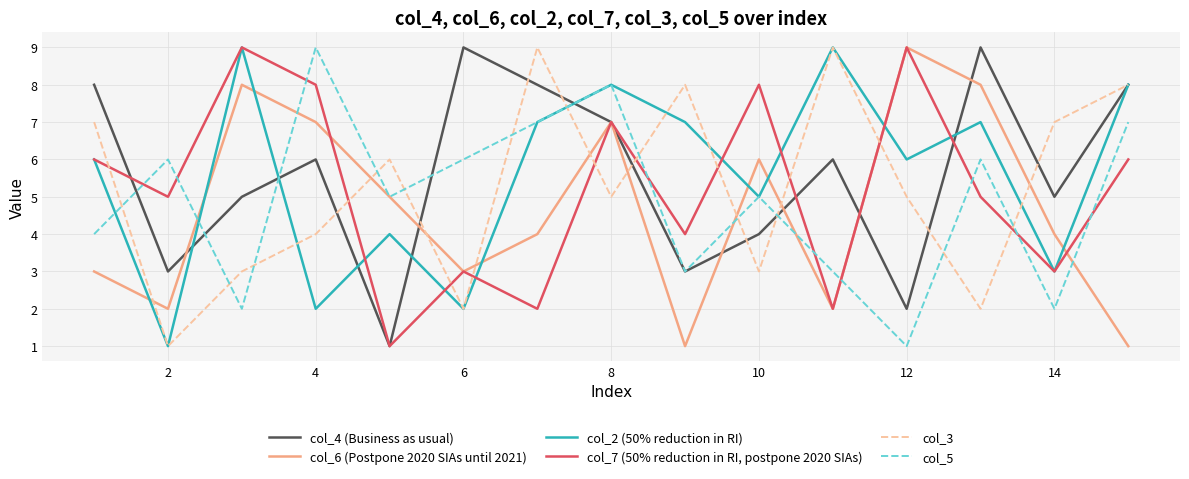

What is the greatest value displayed?

9